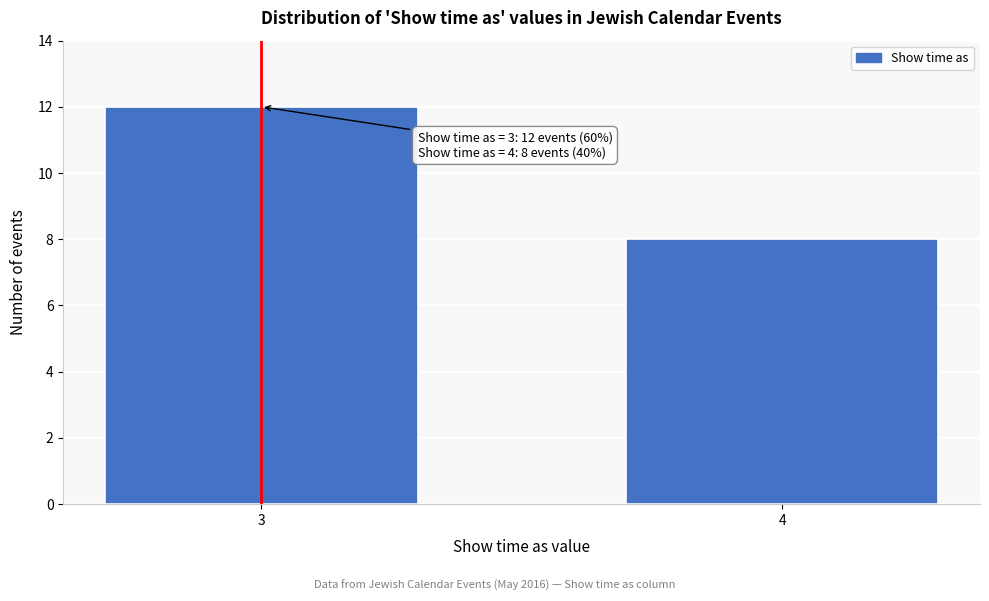

Reading left to right, transcribe all the data shown in this chart.

3=12	4=8